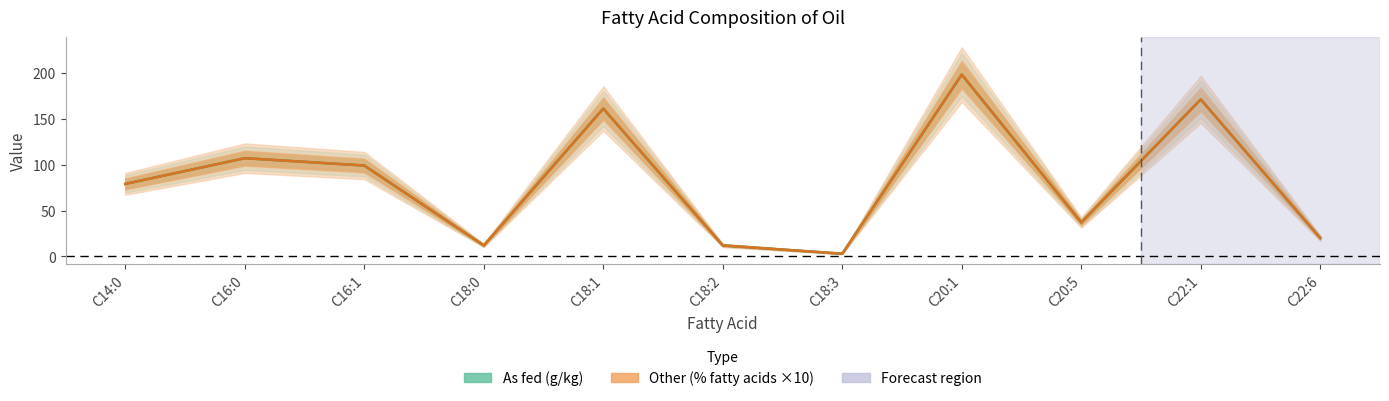

What position from the right is C18:3?

5